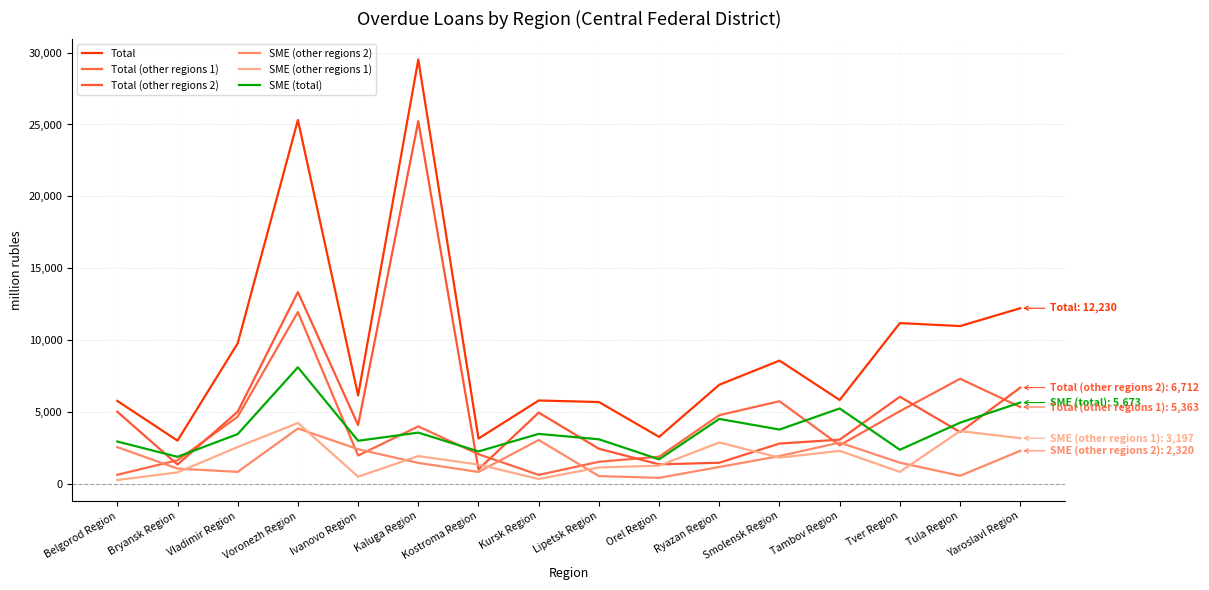

Where does the SME (other regions 2) series first go above 1492?

Belgorod Region